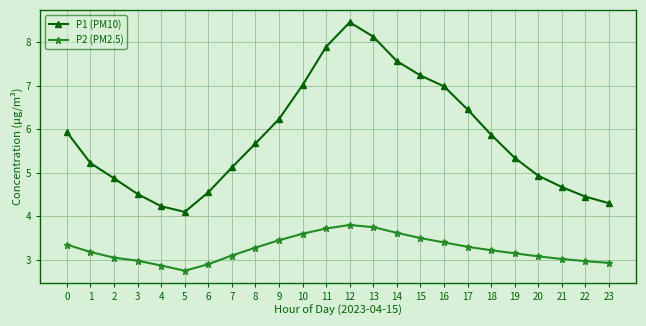

What is the total value across all series at 13?

11.9